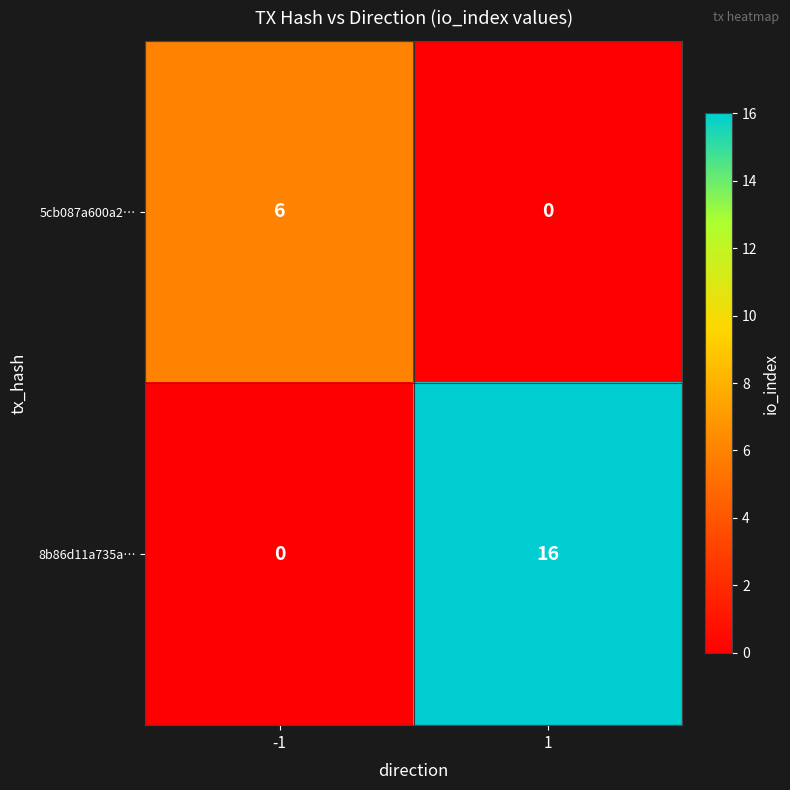

Which series changed the most between -1 and 1?

8b86d11a735a…